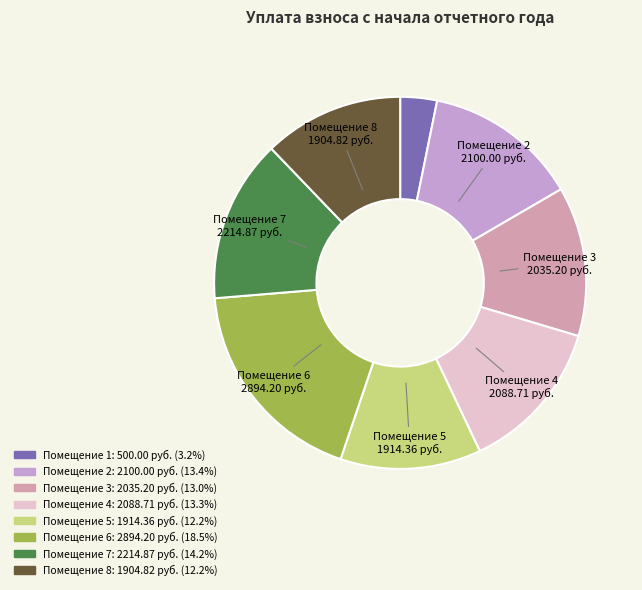

Rank the categories by value from highest to lowest.

6, 7, 2, 4, 3, 5, 8, 1